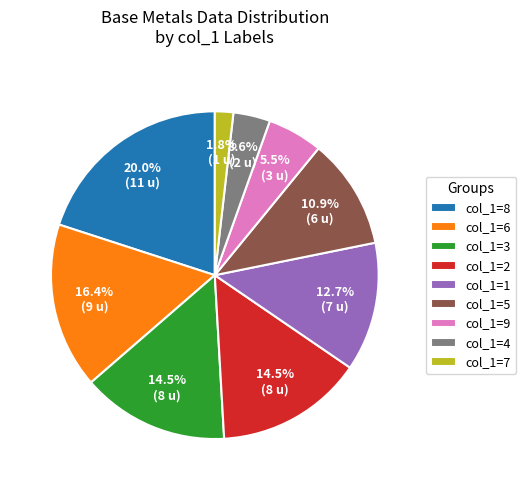

Does any single category account for the majority?

No